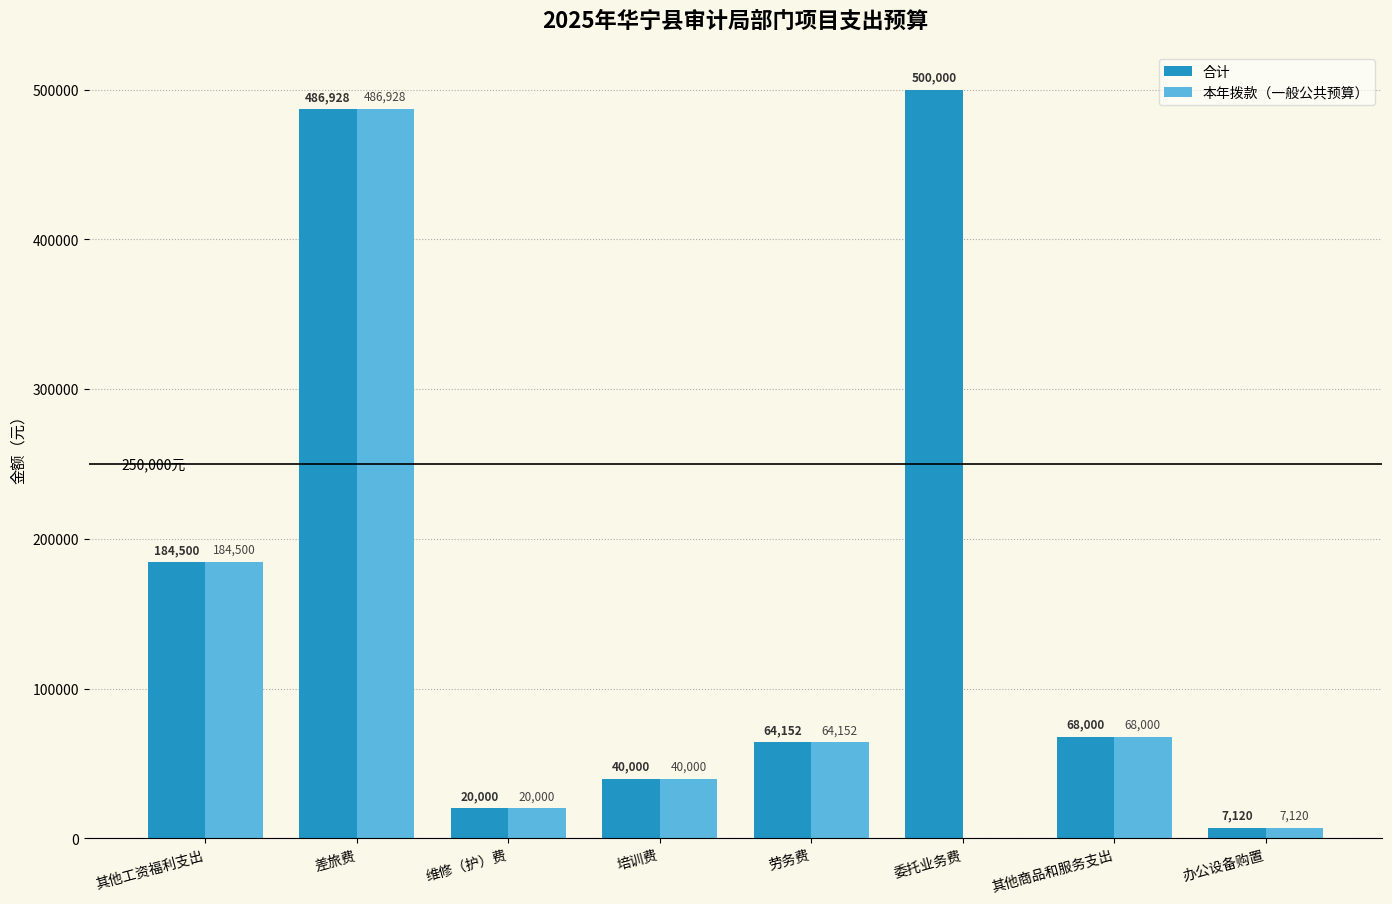

True or false: 本年拨款（一般公共预算） has a value of 7120 at 办公设备购置.

True